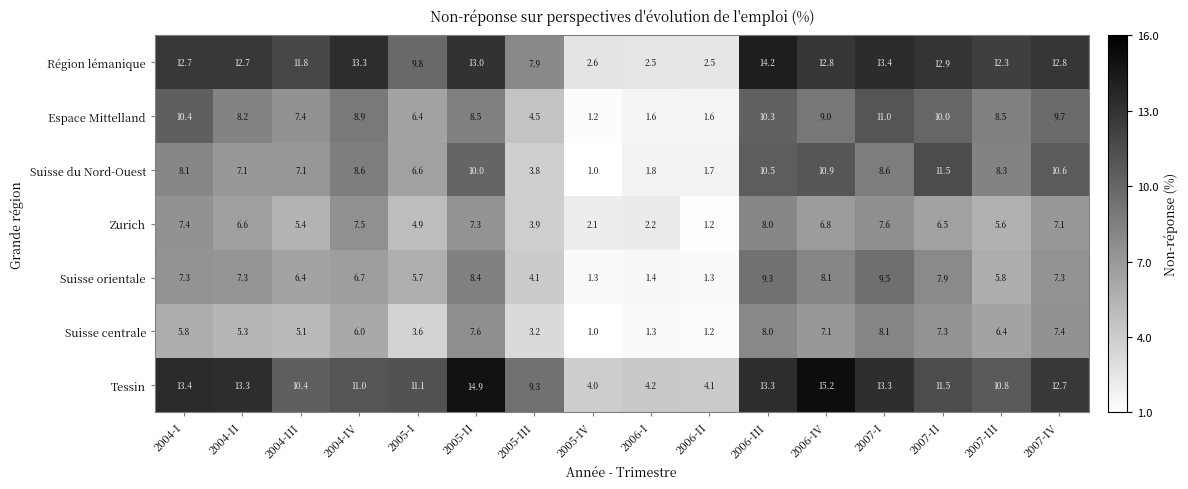

How many values in the Région lémanique series exceed 12?

10